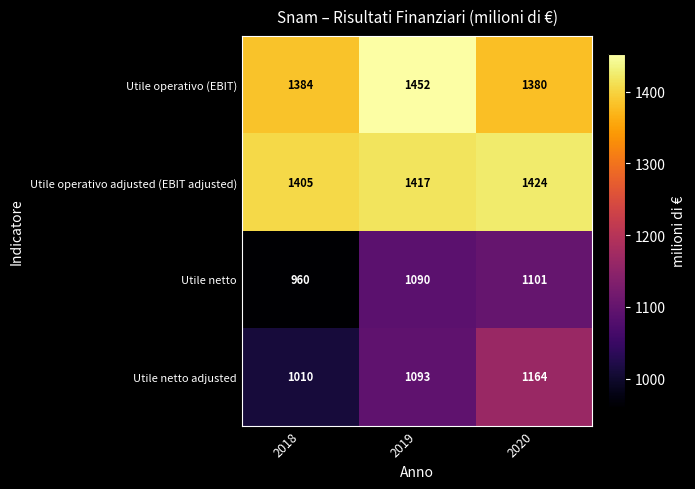

Rank the series at 2019 from highest to lowest value.

Utile operativo (EBIT), Utile operativo adjusted (EBIT adjusted), Utile netto adjusted, Utile netto